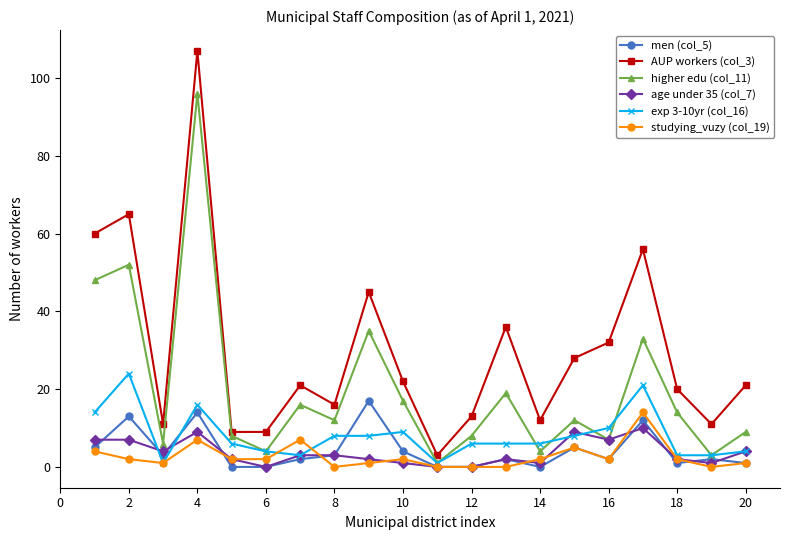

What is the greatest value displayed?

107